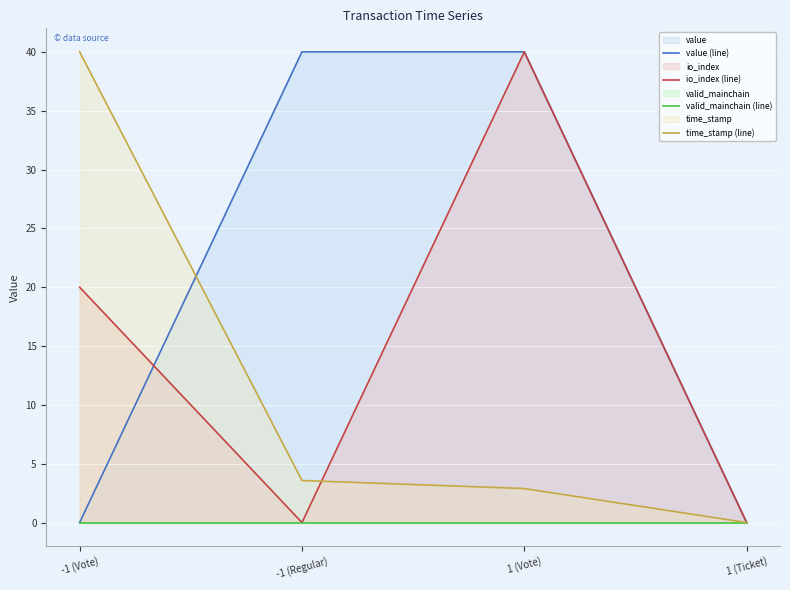

Where do io_index (line) and time_stamp (line) first cross each other?

-1 (Regular) and 1 (Vote)